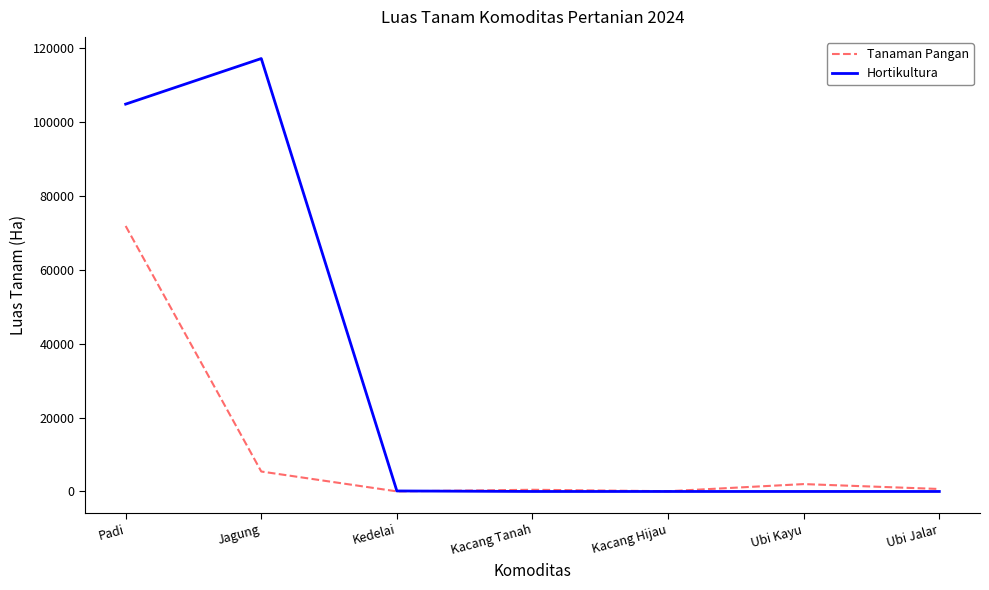

List the series in order of their overall mean, lowest first.

Tanaman Pangan, Hortikultura